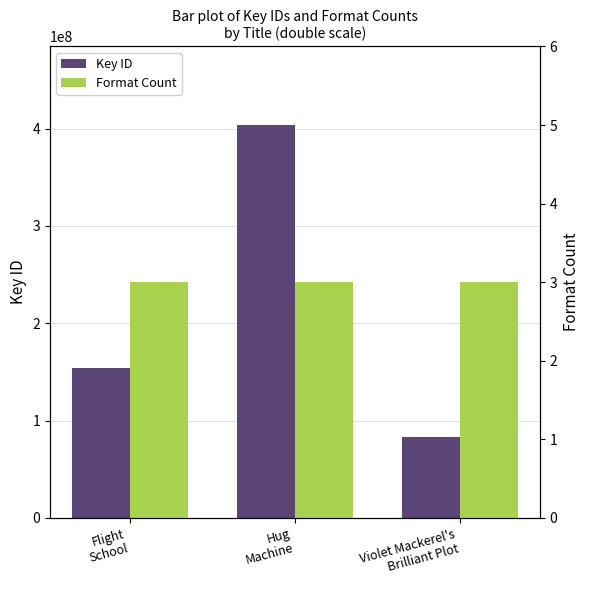

At how many categories does at least one series exceed 300790929?

1